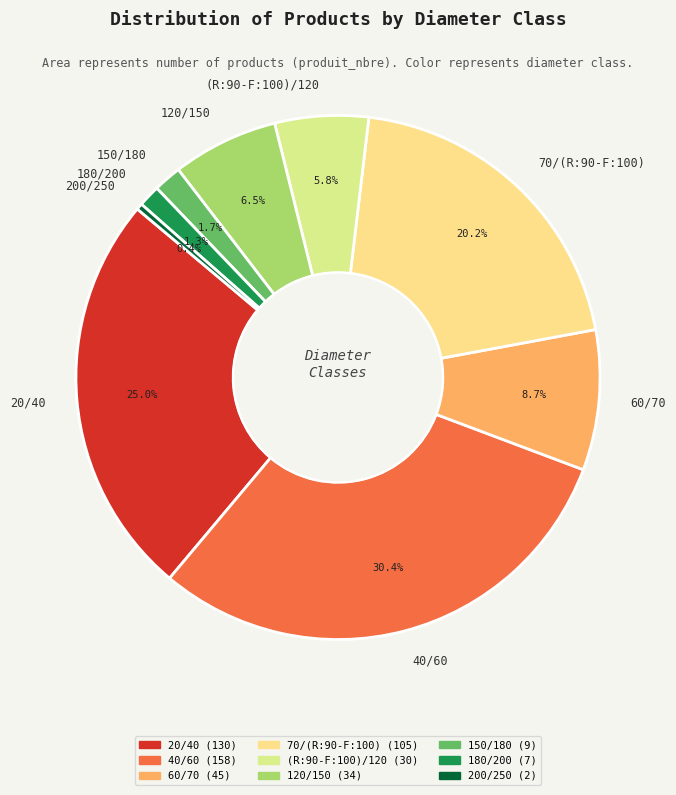

Is it true that 40/60 is 42% of the pie?

False